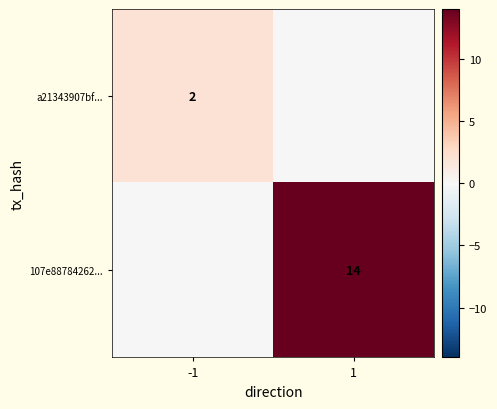

The a21343907bf... series shows 3 at -1. True or false?

False